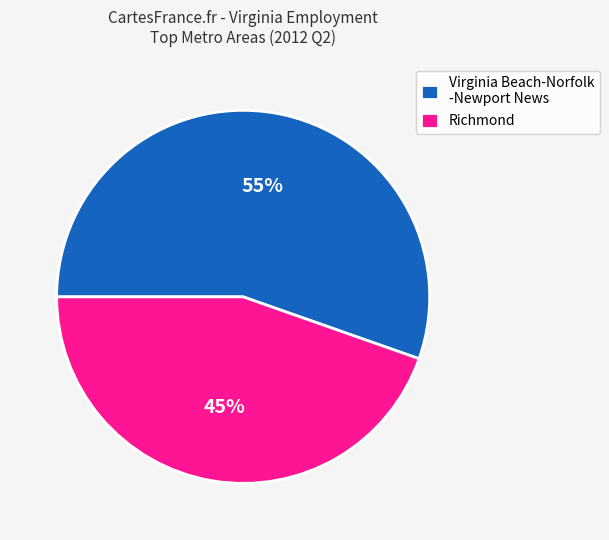

To the nearest percent, what is the combined percentage of Richmond and Virginia Beach-Norfolk -Newport News?

100%